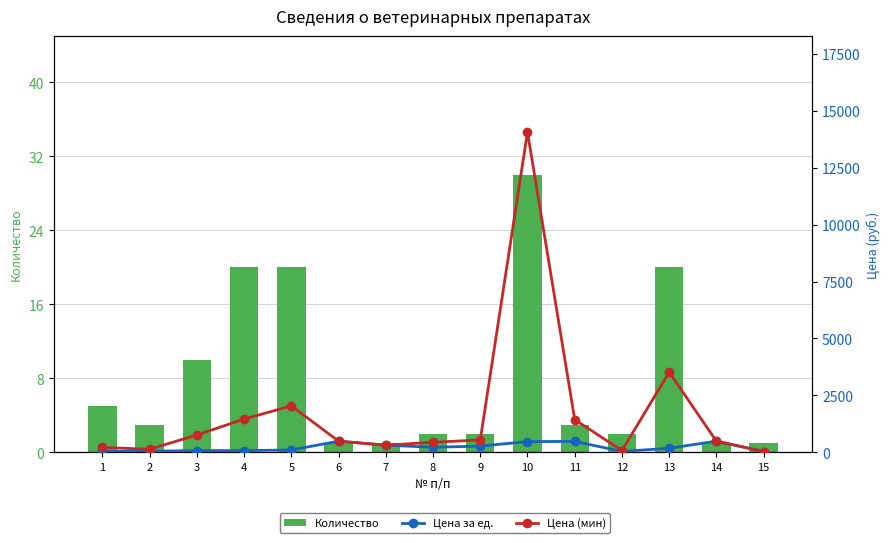

At which label is Количество closest to 15?

3